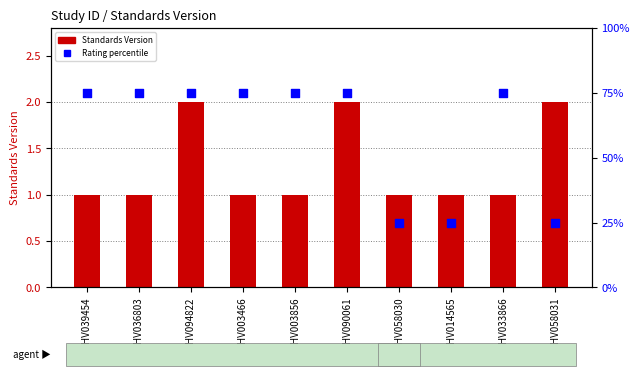

At how many categories does at least one series exceed 30?

7